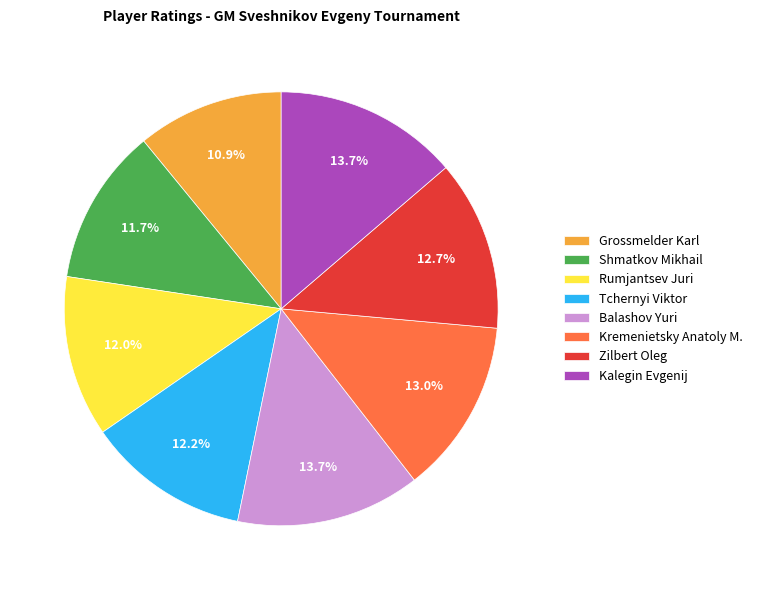

What percentage is the Shmatkov Mikhail slice, to the nearest percent?

12%